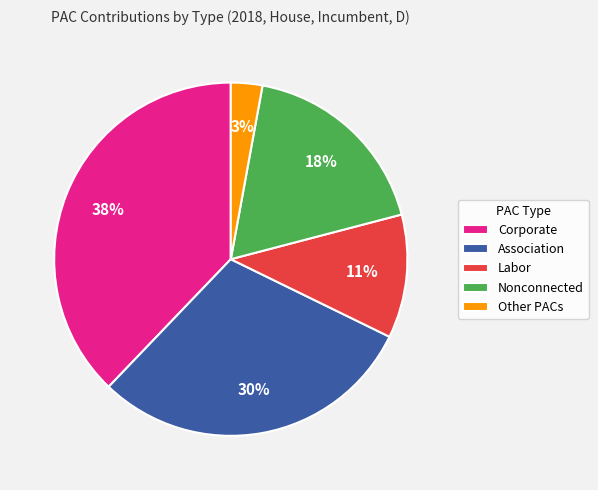

The Corporate slice represents 38% of the pie. True or false?

True